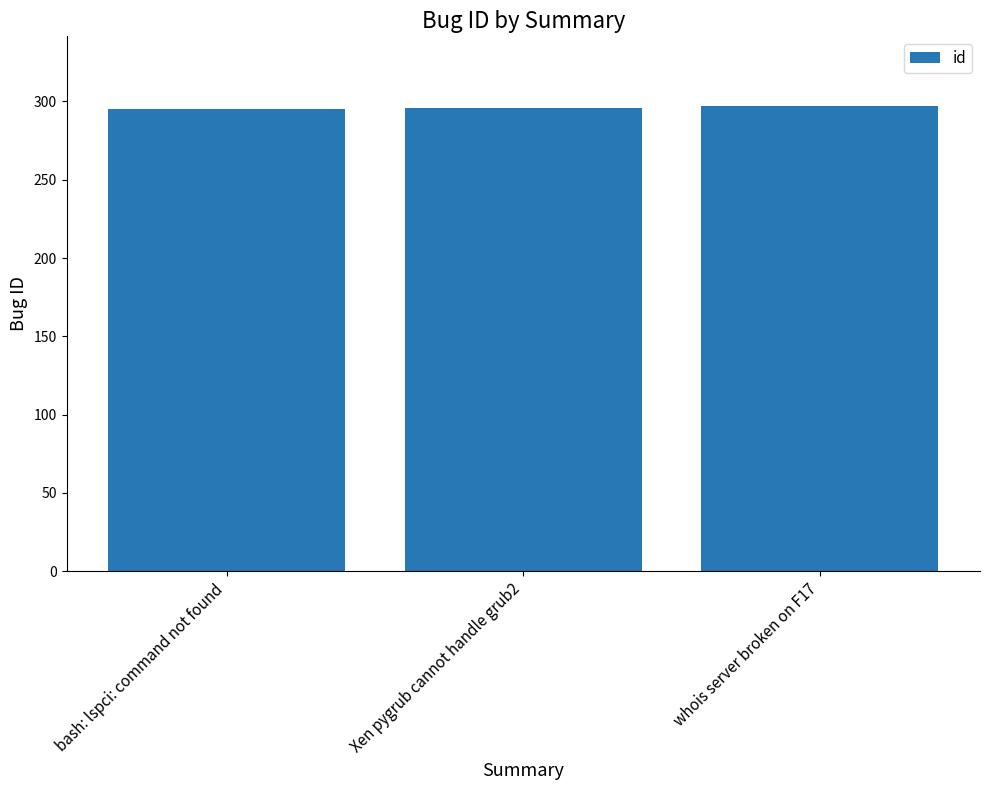

Are the bars horizontal?

No